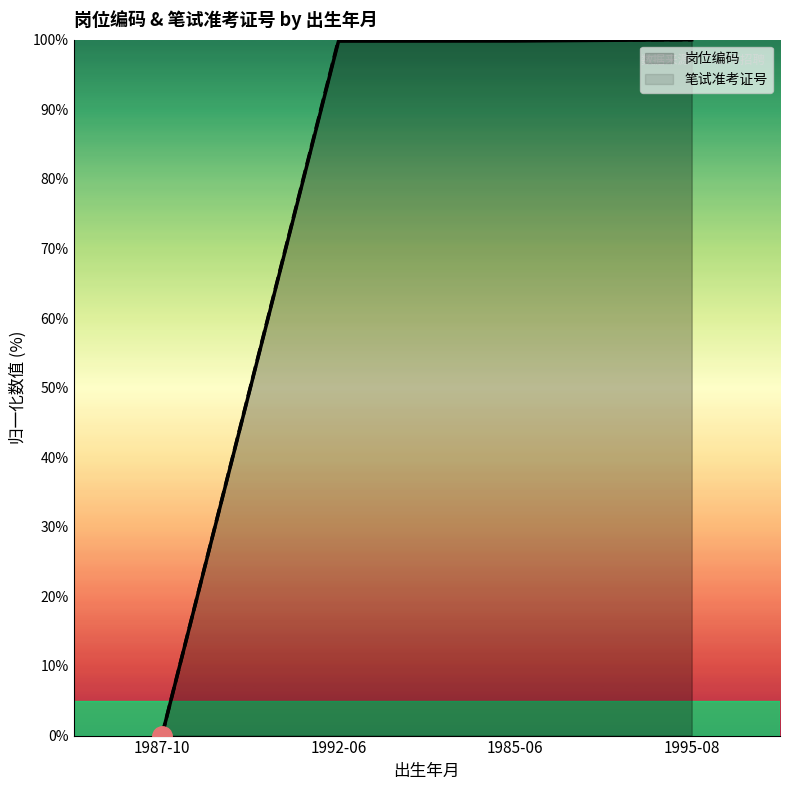

Where is 笔试准考证号 nearest to the value 50?

1995-08